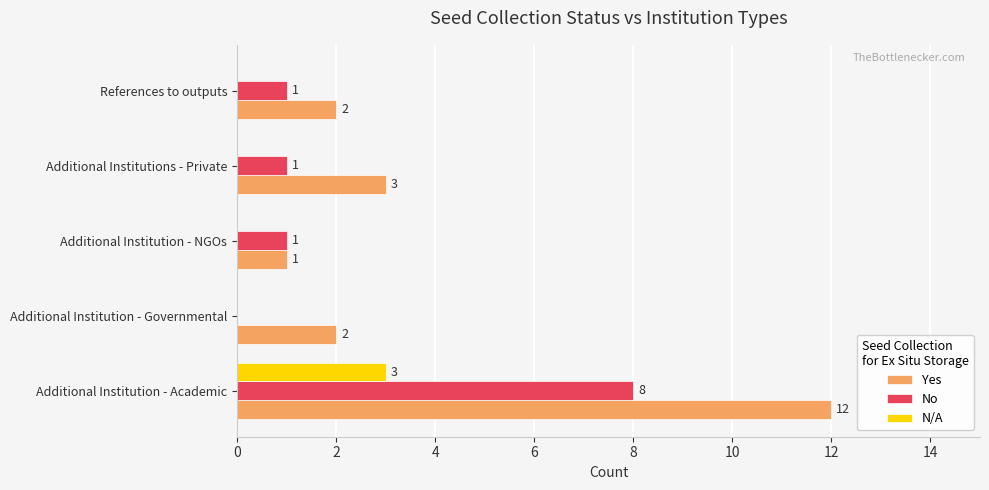

Is the value of No at Additional Institutions - Private greater than the value of Yes at References to outputs?

No